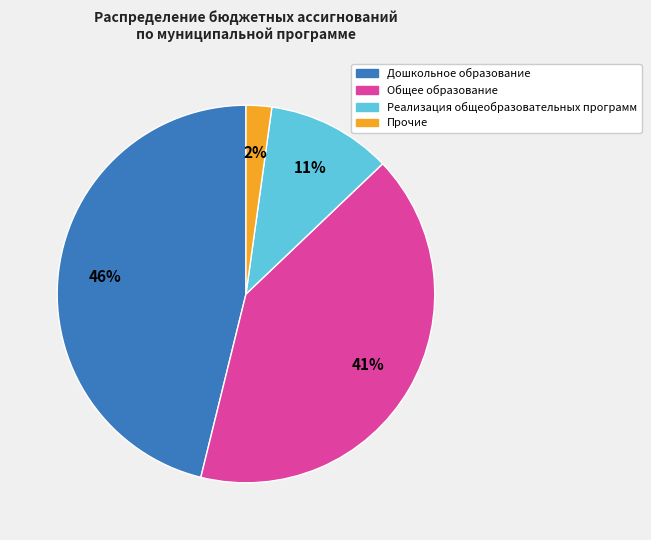

How many slices are in this pie chart?

4